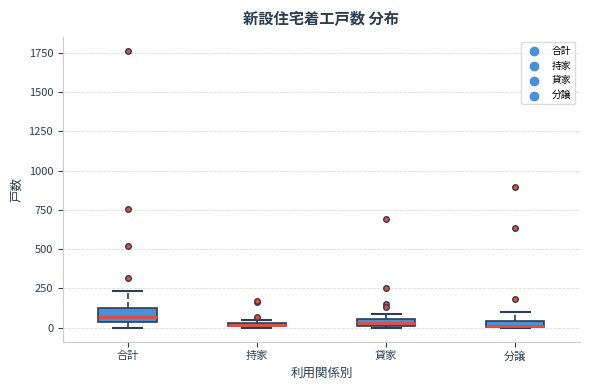

Where is the lower edge of the box for 持家 on the y-axis? The values are not printed on the chart, so give them approximately, as read against the axis.

0